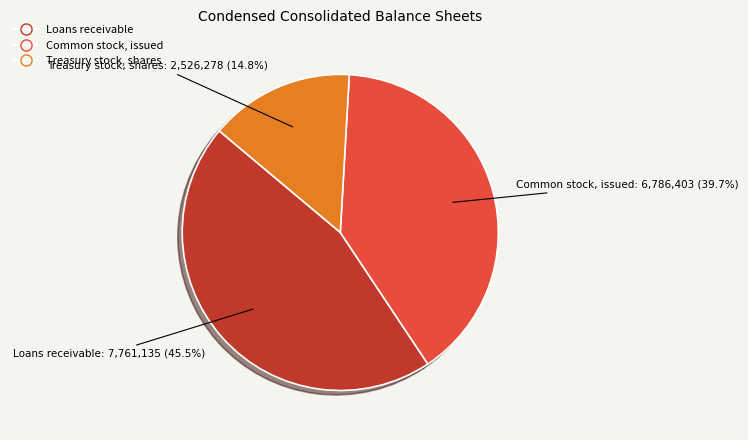

How many slices are in this pie chart?

3